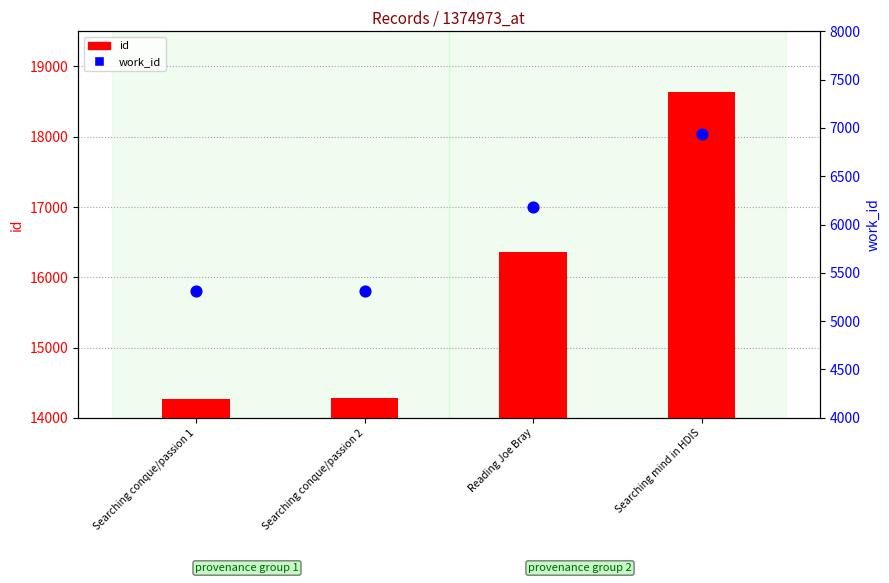

Which series has the largest total across all categories?

id